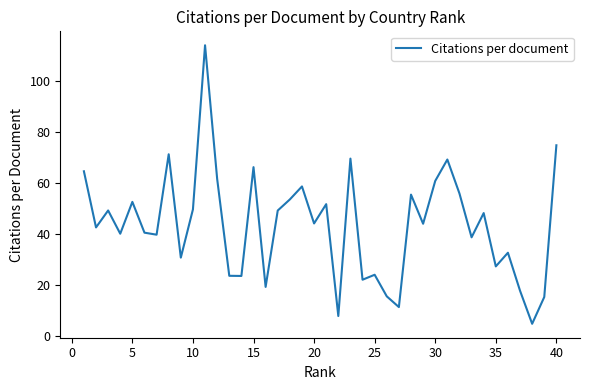

What is the smallest value displayed?

4.8